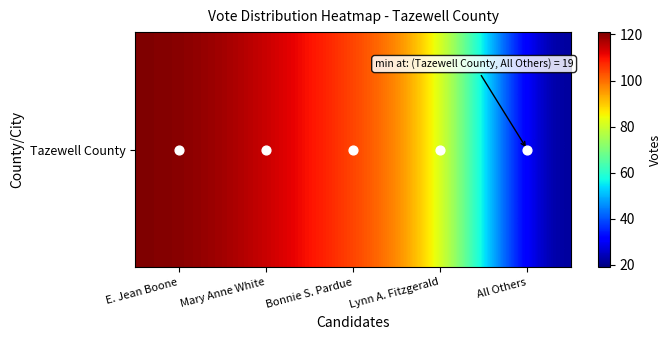

Which has a higher value, All Others or Mary Anne White?

Mary Anne White